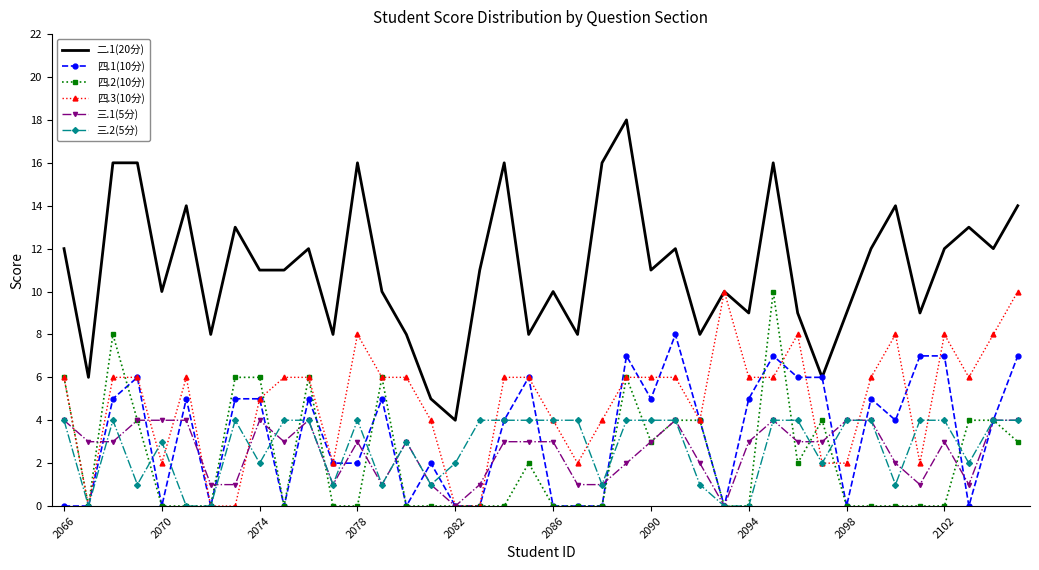

True or false: 三.2(5分) and 二.1(20分) intersect in this chart.

False